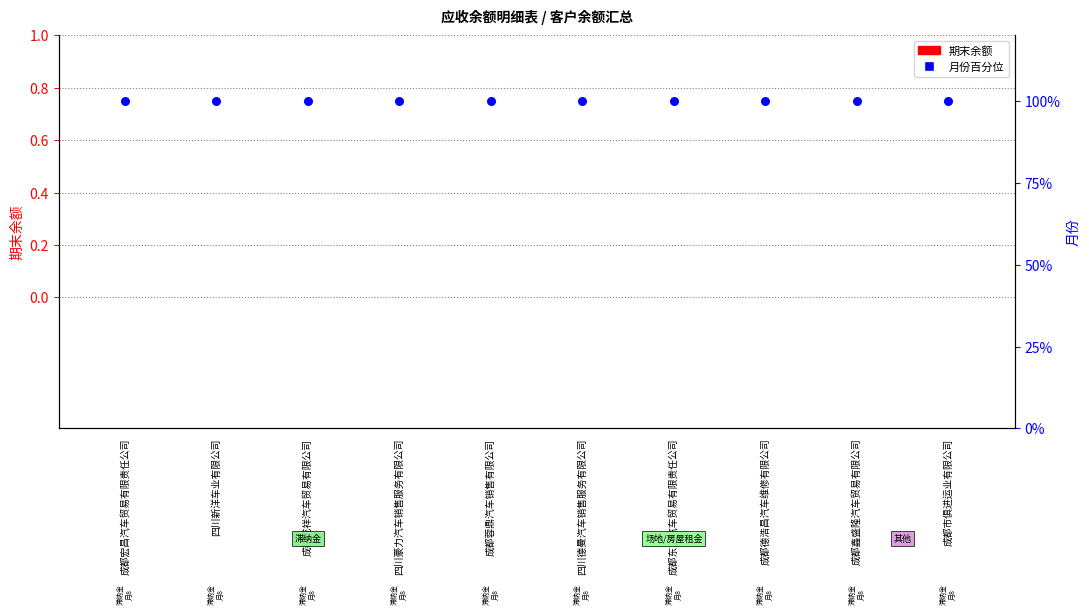

Which series reaches the maximum Y coordinate?

月份内百分位